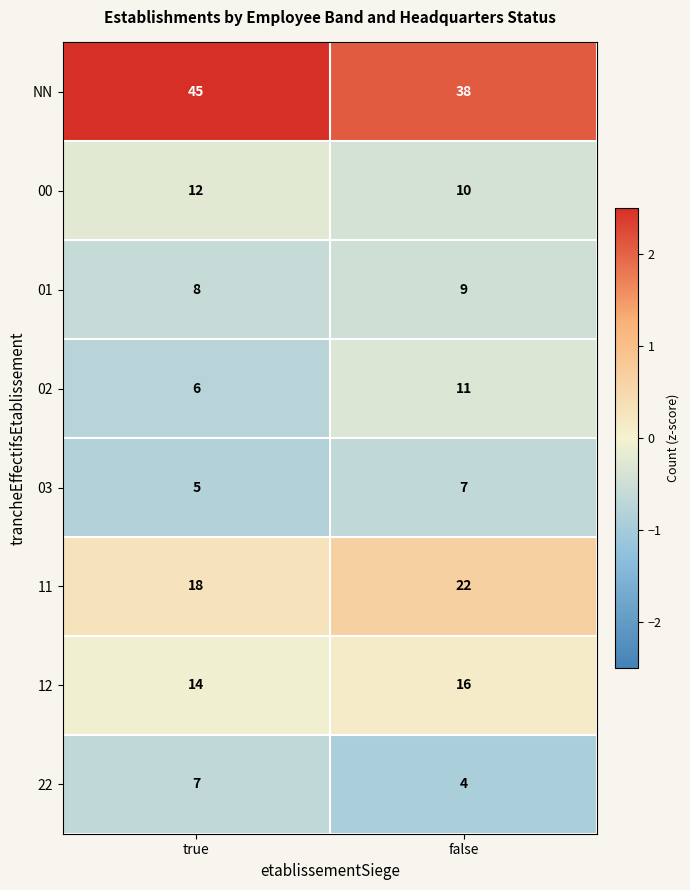

The 12 series shows 6 at true. True or false?

False